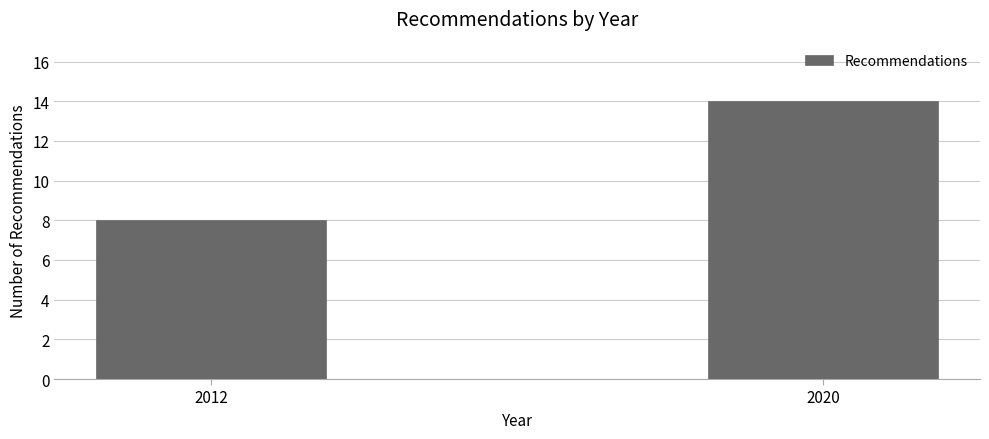

Reading left to right, what are all the values shown in this chart?

8	14